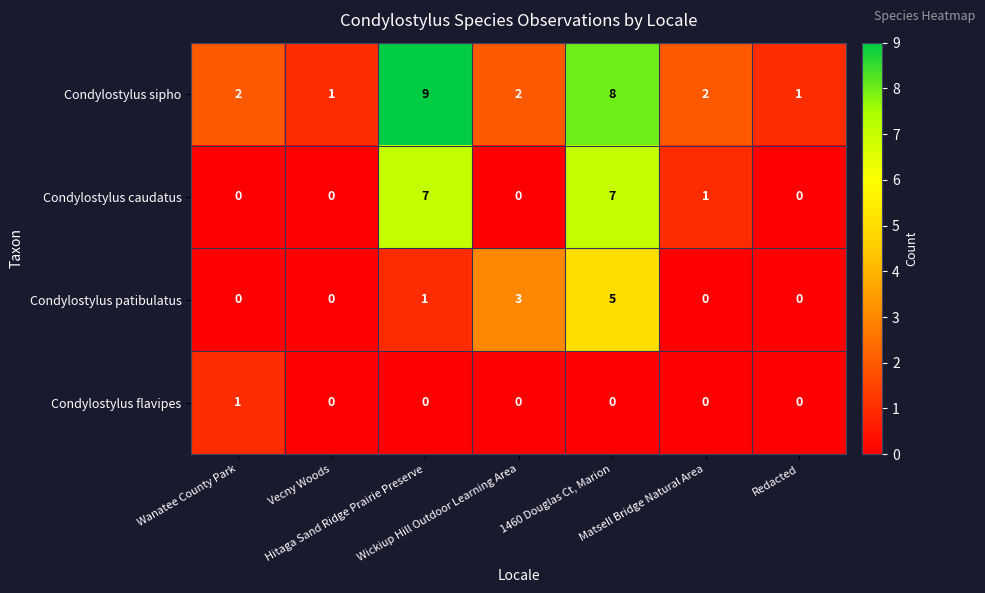

What is the difference between the maximum and minimum values in the Condylostylus patibulatus series?

5